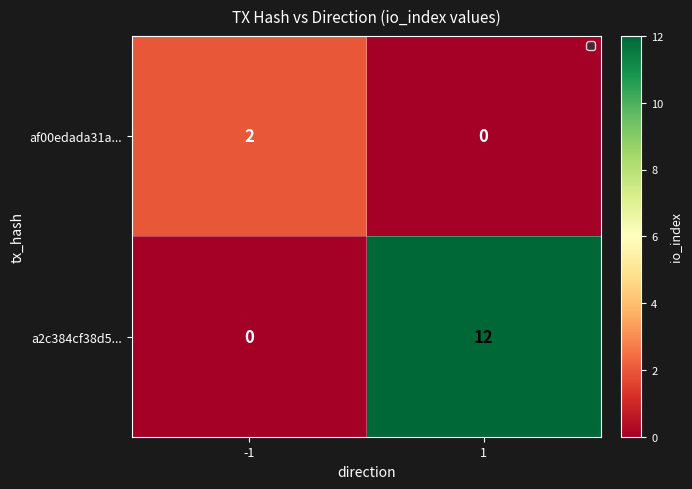

Which label corresponds to the largest value in the chart?

1